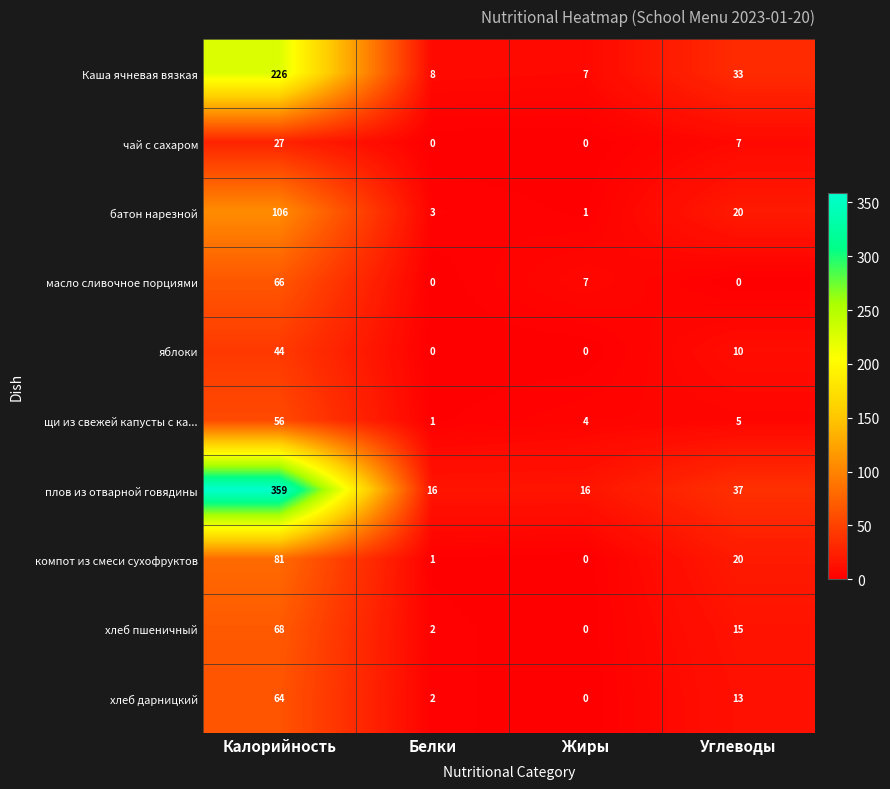

How many categories are shown in the chart?

4